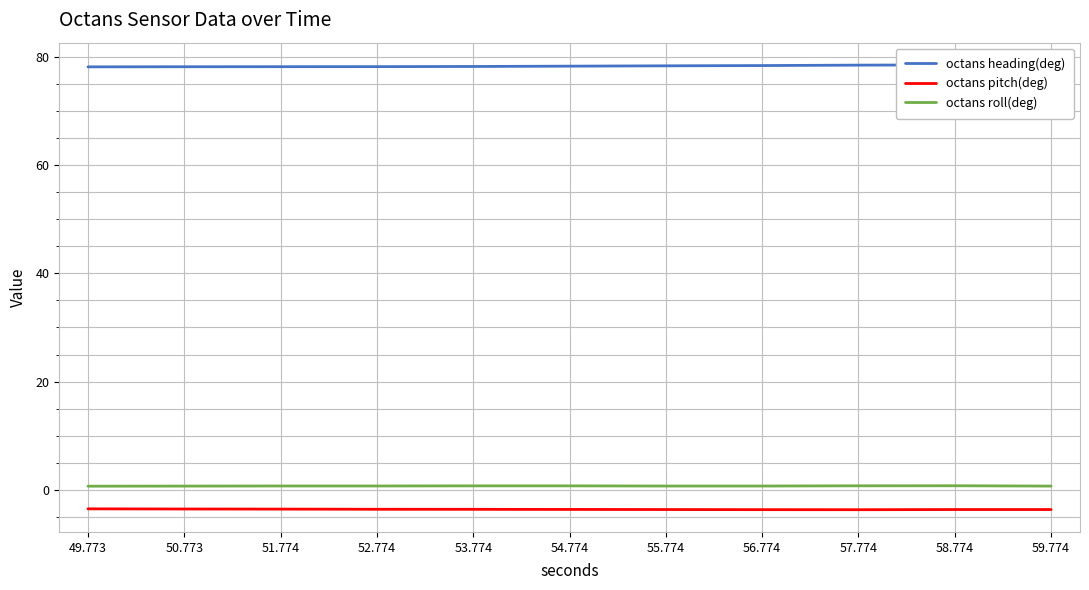

What is the smallest value displayed?

-3.6